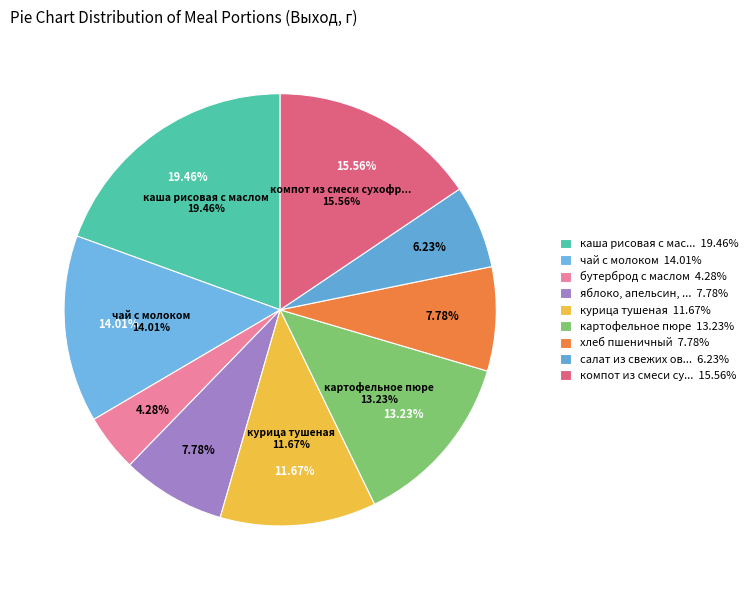

Is there a majority slice in this chart?

No